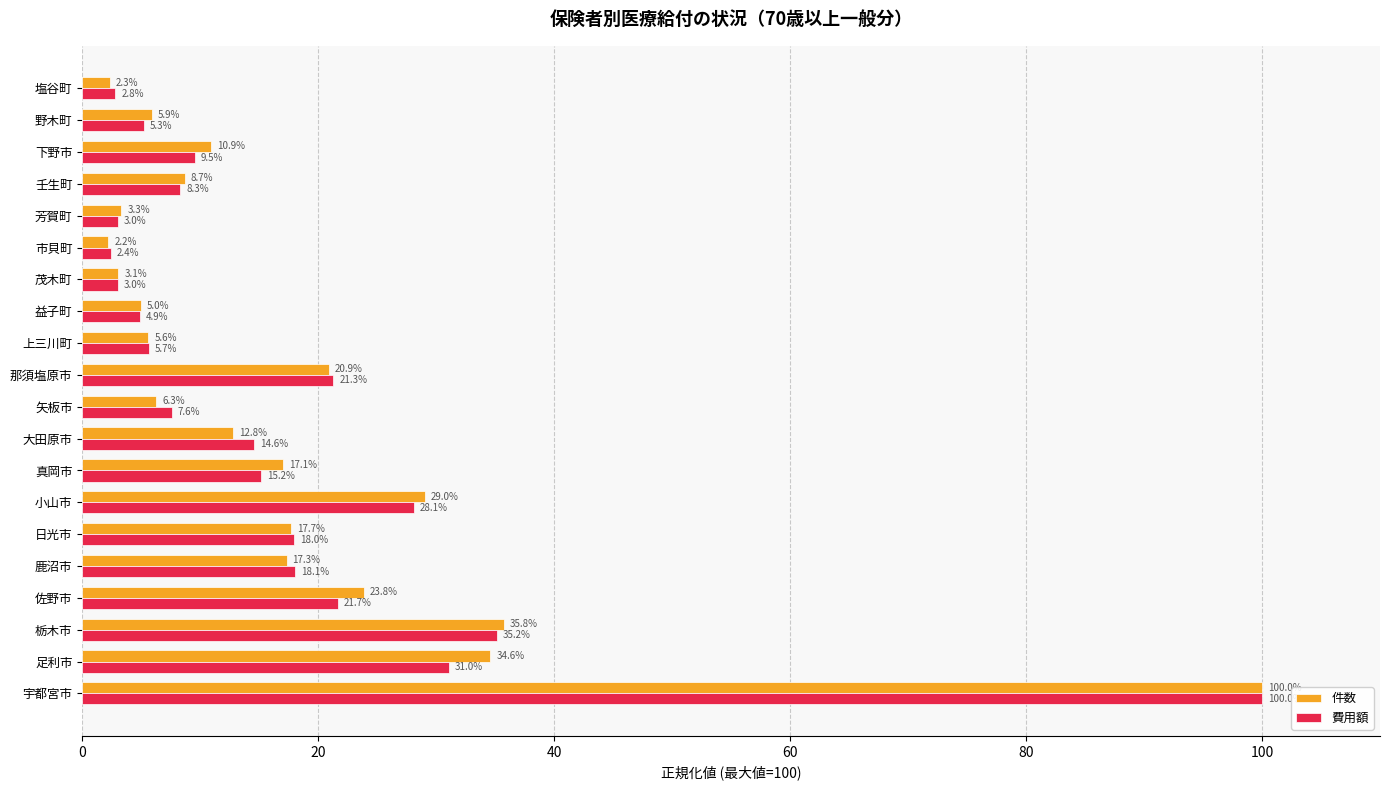

Between 宇都宮市 and 塩谷町, which series saw the biggest shift?

件数